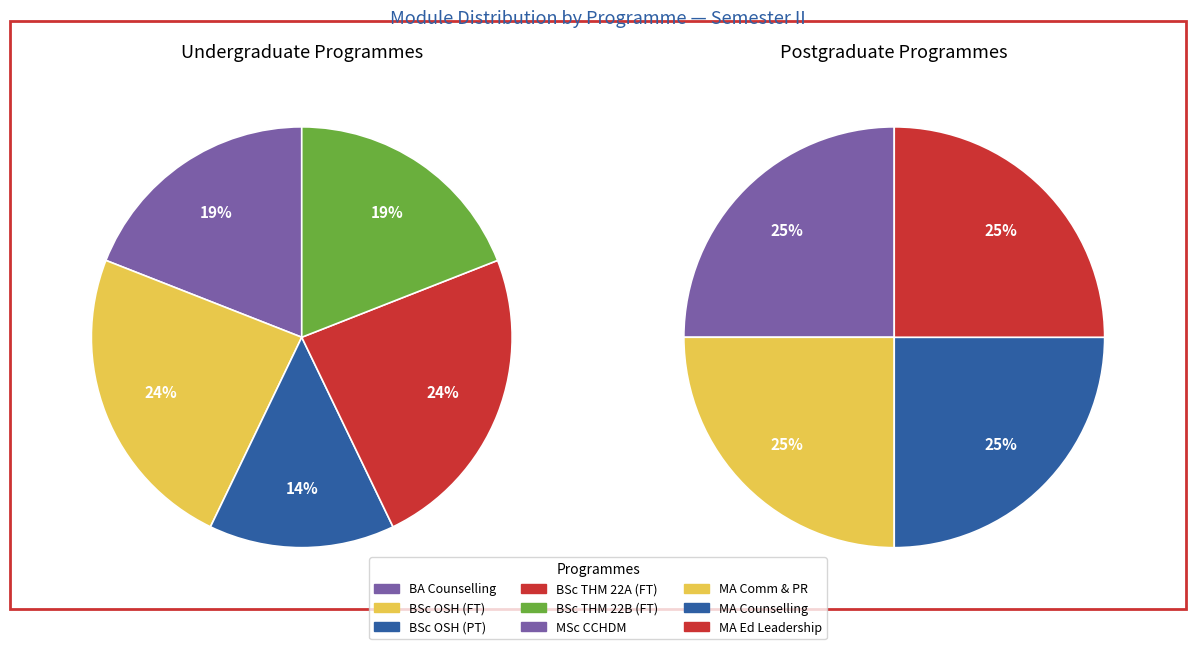

Do MSc Climate Change, Health and Disaster and BA (Hons) Counselling together represent more than half of the pie?

No